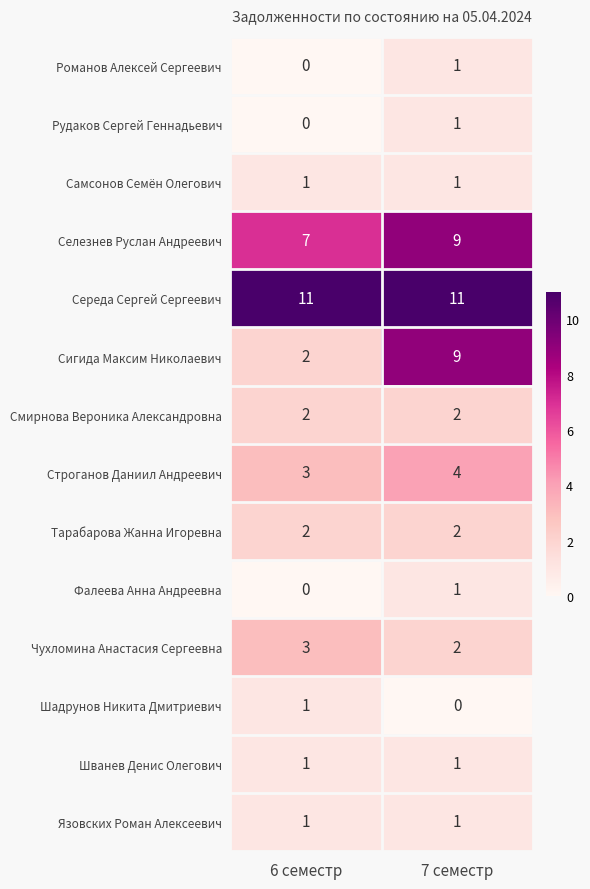

Reading left to right, extract all data points from this chart.

Романов Алексей Сергеевич: 0	1
Рудаков Сергей Геннадьевич: 0	1
Самсонов Семён Олегович: 1	1
Селезнев Руслан Андреевич: 7	9
Середа Сергей Сергеевич: 11	11
Сигида Максим Николаевич: 2	9
Смирнова Вероника Александровна: 2	2
Строганов Даниил Андреевич: 3	4
Тарабарова Жанна Игоревна: 2	2
Фалеева Анна Андреевна: 0	1
Чухломина Анастасия Сергеевна: 3	2
Шадрунов Никита Дмитриевич: 1	0
Шванев Денис Олегович: 1	1
Язовских Роман Алексеевич: 1	1